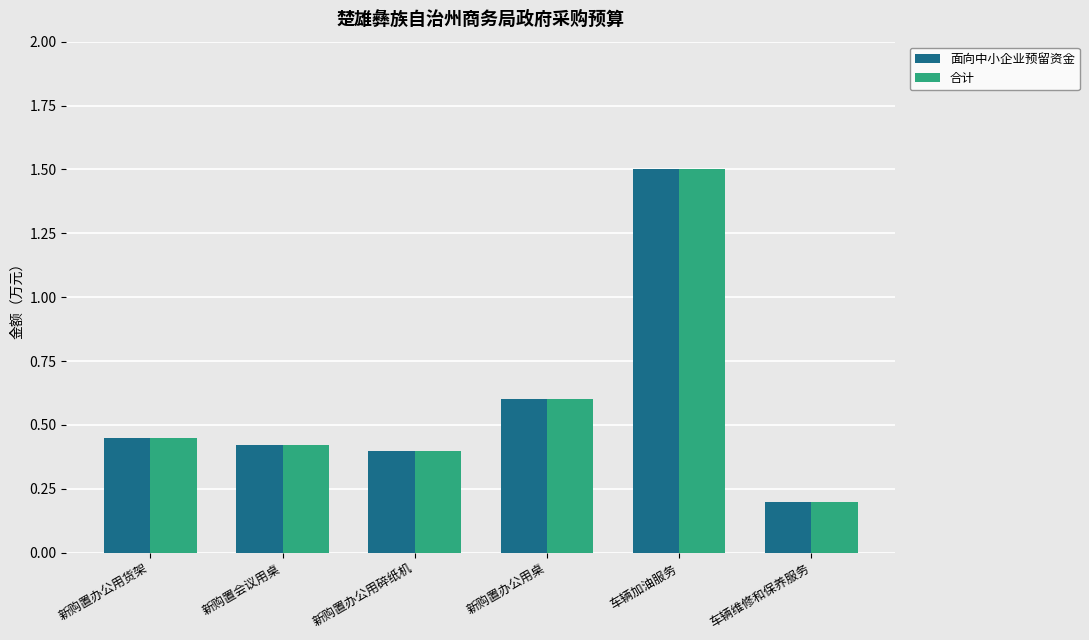

Is it true that 面向中小企业预留资金 equals 0.1 at 新购置办公用桌?

False